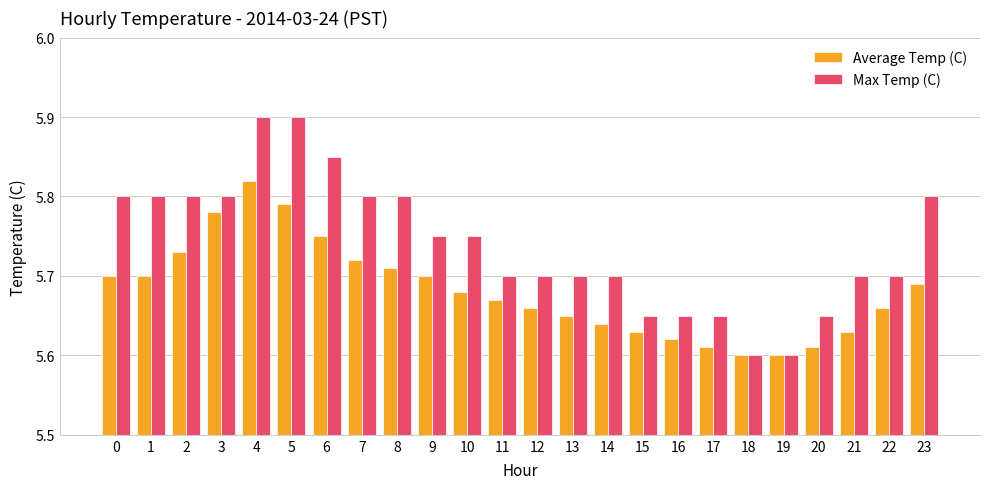

Which series has the largest range (max minus min)?

Max Temp (C)